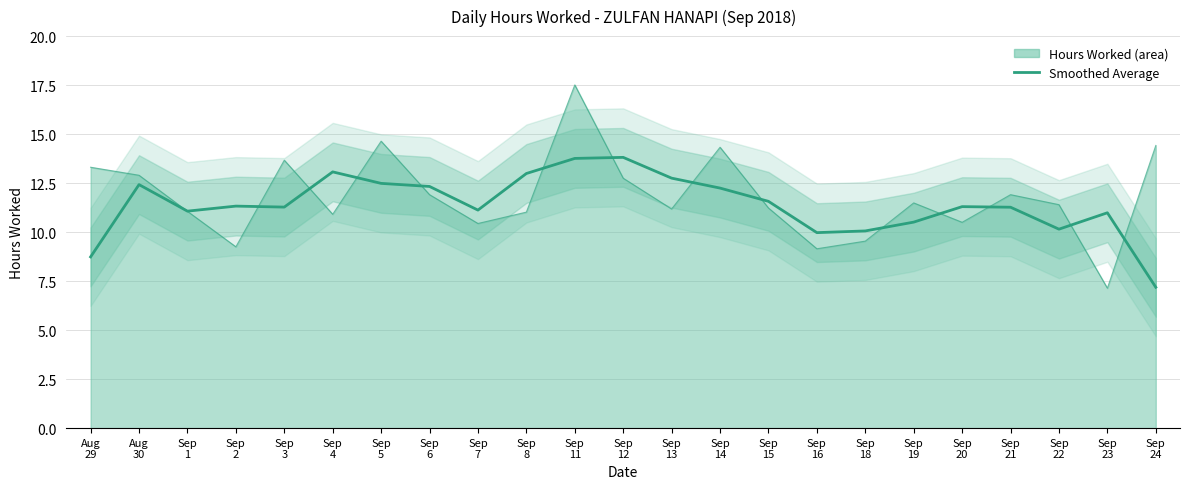

What is the label of the 2nd point from the right?

Sep
23